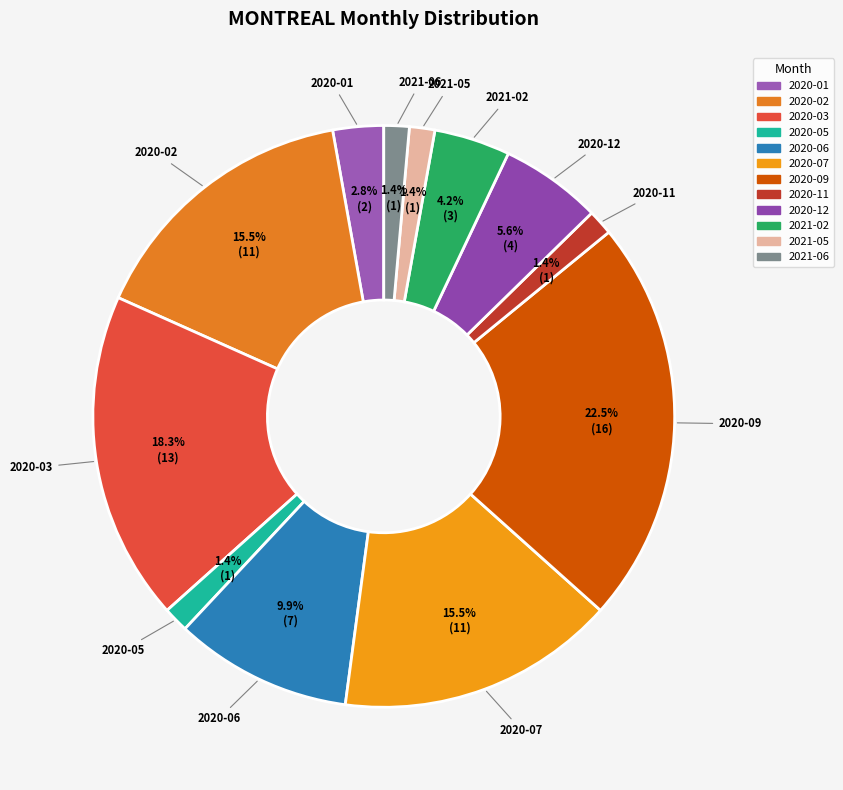

Which category has the biggest portion of the pie?

2020-09